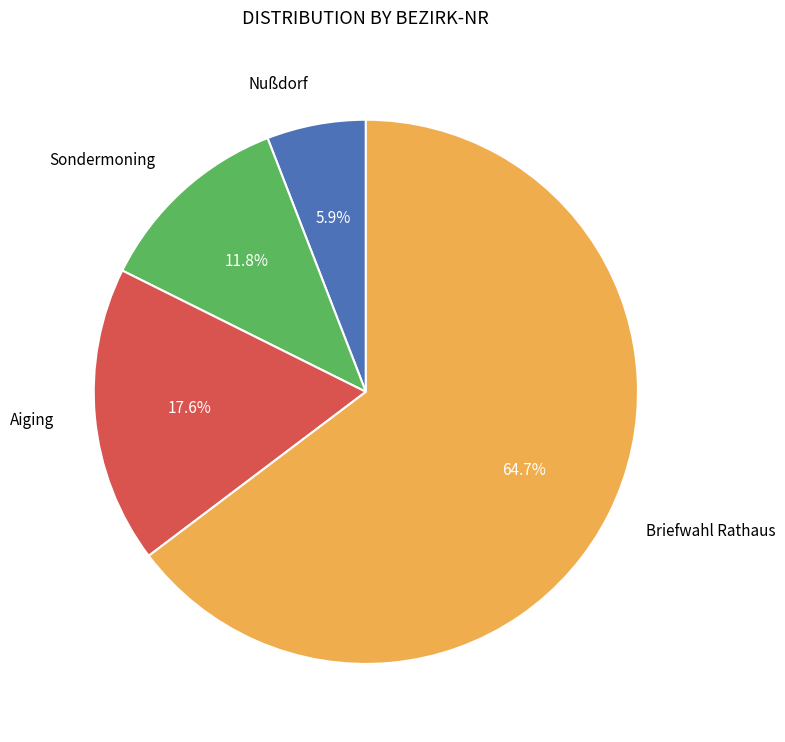

Is there a majority slice in this chart?

Yes